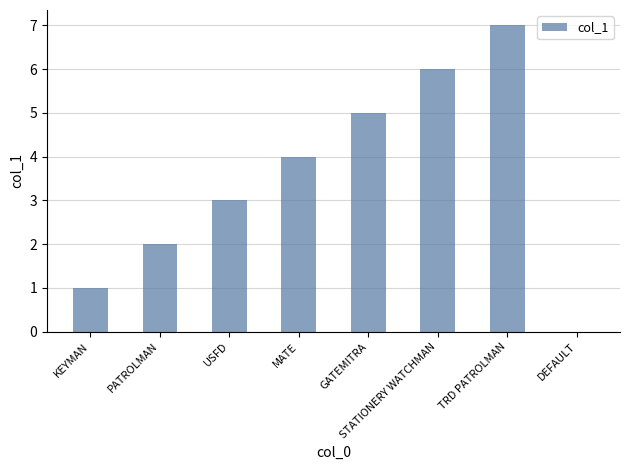

The chart shows a value of 8 at STATIONERY WATCHMAN. True or false?

False